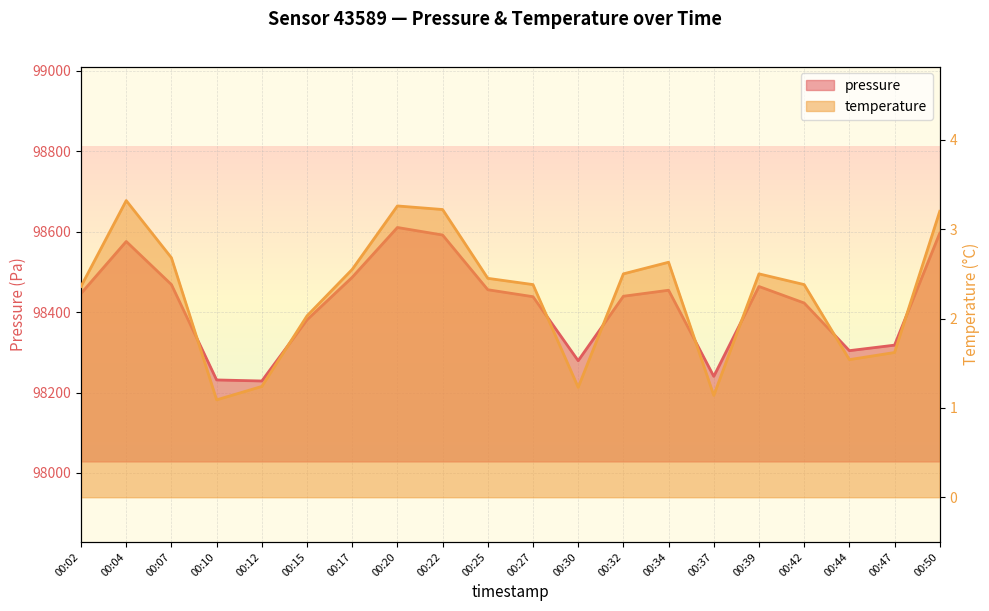

Rank the categories by temperature value from lowest to highest.

00:10, 00:37, 00:30, 00:12, 00:44, 00:47, 00:15, 00:02, 00:27, 00:42, 00:25, 00:32, 00:39, 00:17, 00:34, 00:07, 00:50, 00:22, 00:20, 00:04